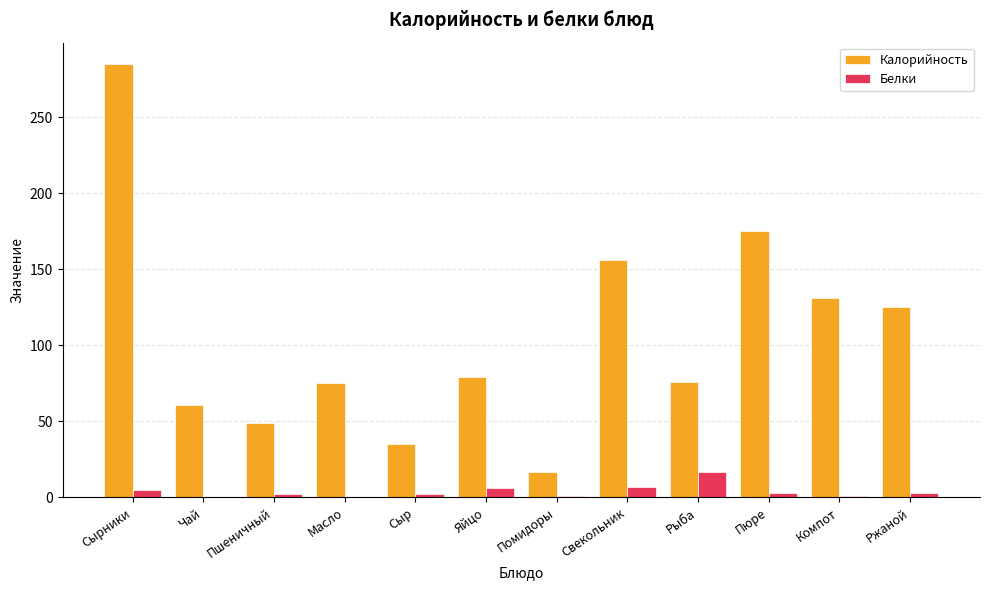

What is the spread (max minus min) of values at Рыба?

59.0